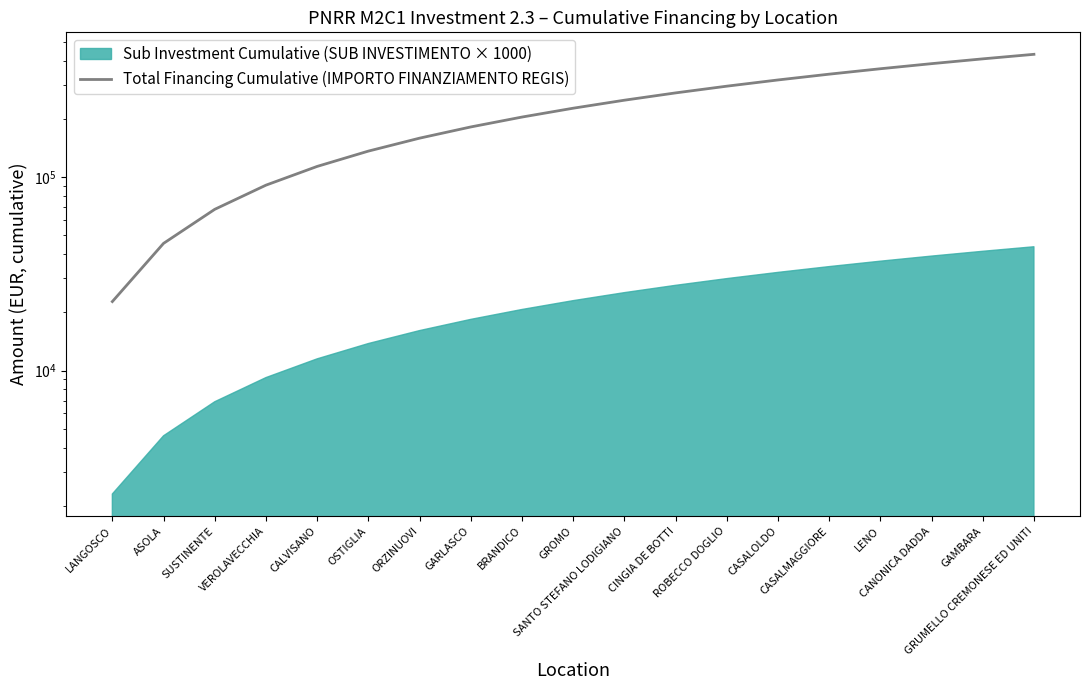

What is the label of the 13th point from the right?

ORZINUOVI